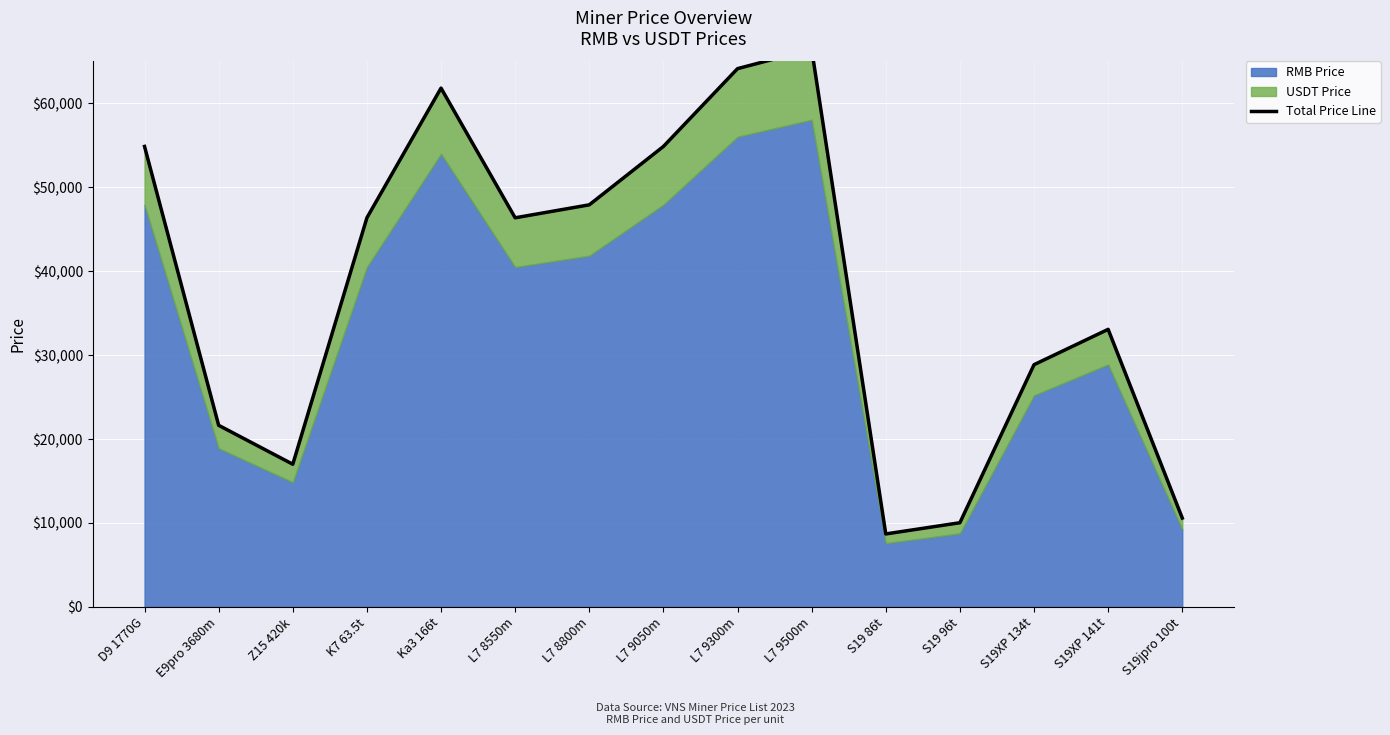

Which label corresponds to the largest value in the chart?

L7 9500m